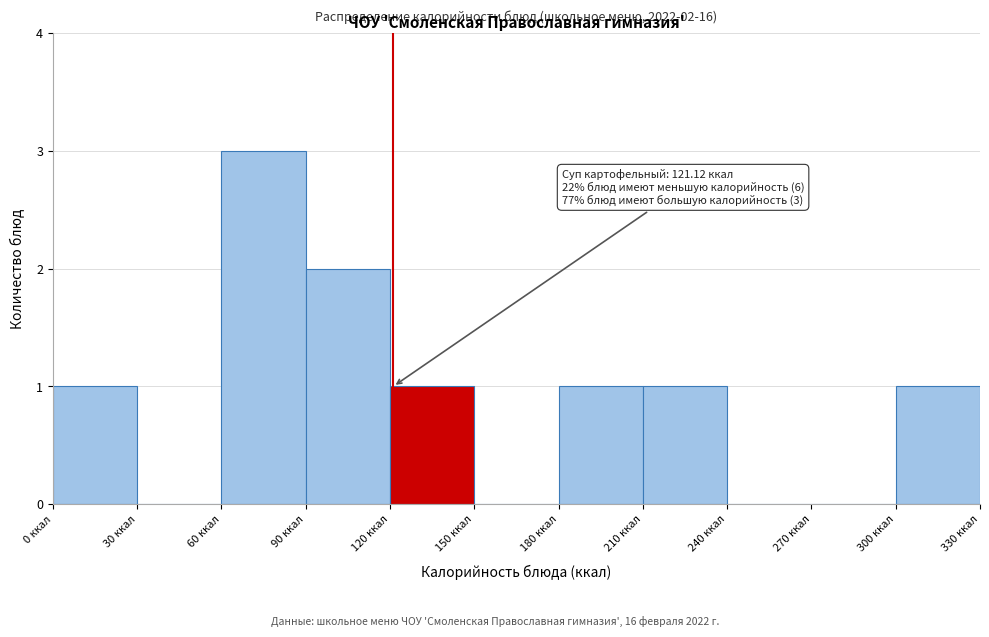

Over which range of the x-axis is the bar tallest?

60 to 90